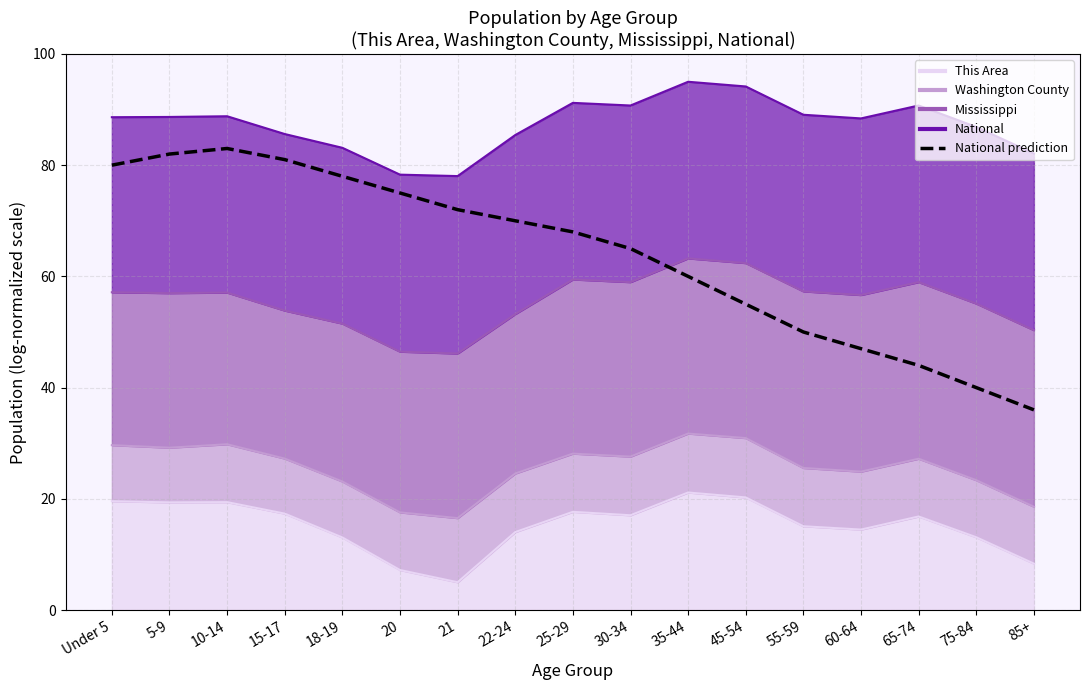

What is the difference between the maximum and minimum values?

47